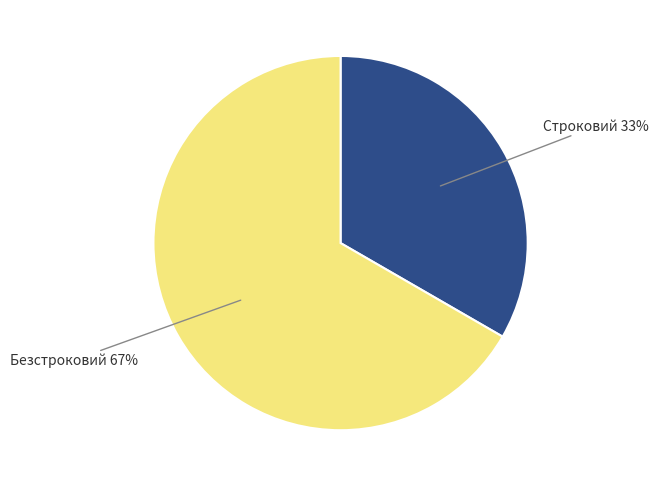

Rank the categories by value from highest to lowest.

Безстроковий, Строковий